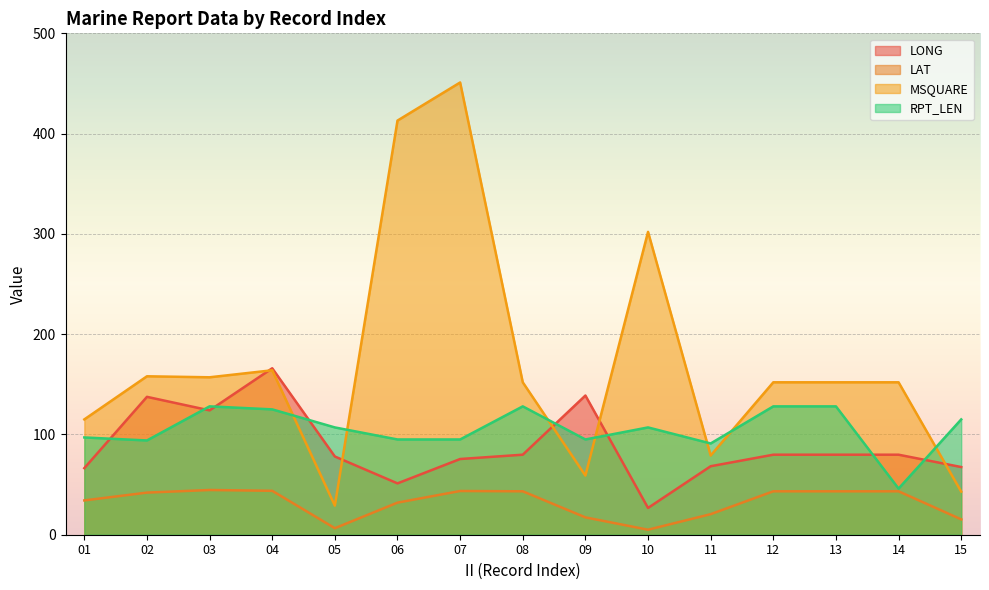

Reading right to left, extract all data points from this chart.

LONG: 67.5	79.8	79.8	79.8	68.3	26.7	138.8	79.8	75.5	51.2	78.0	166.0	124.0	137.5	66.4
LAT: 15.3	43.3	43.3	43.3	20.5	5.0	17.3	43.3	43.6	32.0	6.5	43.8	44.6	42.0	34.2
MSQUARE: 43.0	152.0	152.0	152.0	79.0	302.0	59.0	152.0	451.0	413.0	29.0	164.0	157.0	158.0	115.0
RPT_LEN: 115.0	46.0	128.0	128.0	91.0	107.0	95.0	128.0	95.0	95.0	107.0	125.0	128.0	94.0	97.0